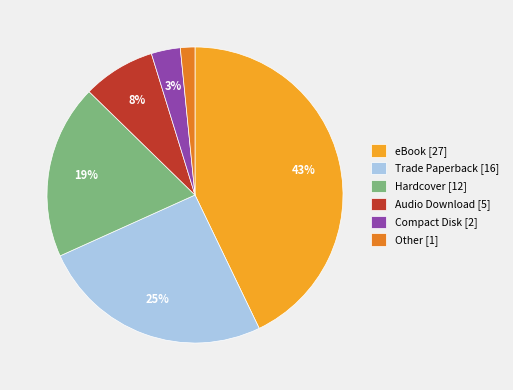

Does Compact Disk account for over 50% of the chart?

No